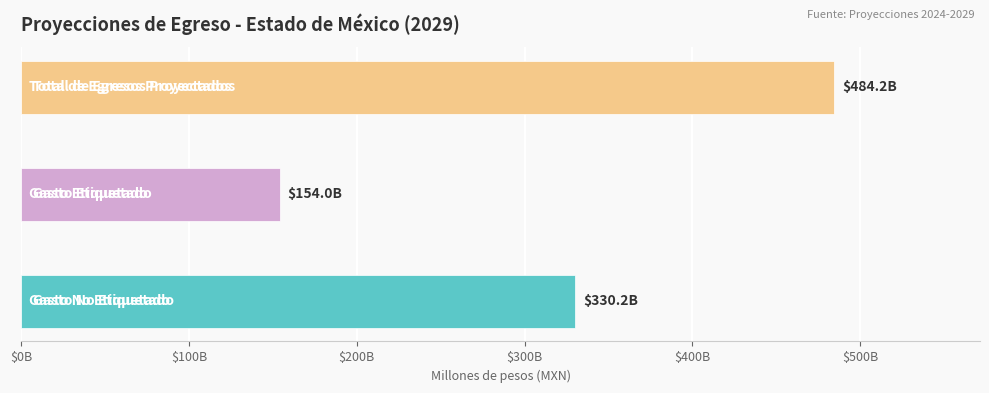

At how many categories does at least one series exceed 433655362801?

1